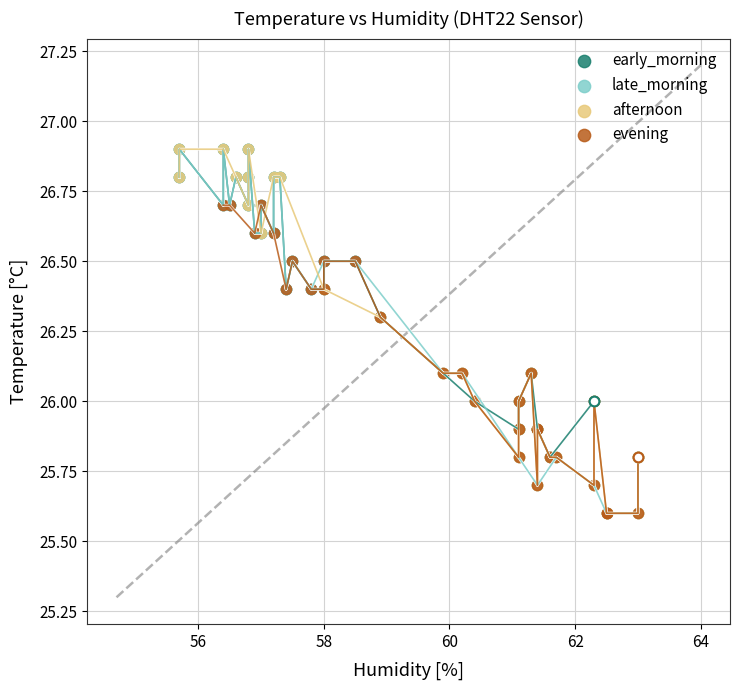

What are all the series names shown in the legend?

early_morning, late_morning, afternoon, evening